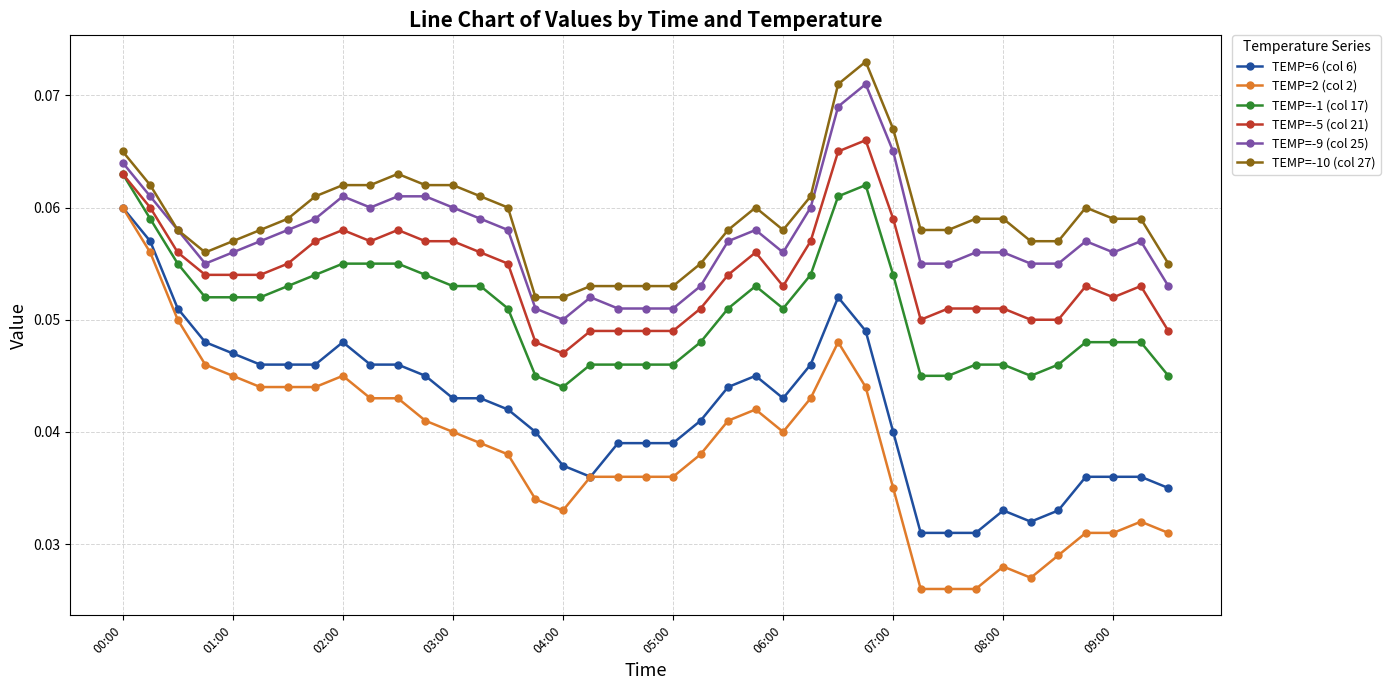

True or false: TEMP=-5 (col 21) has more than 0 interior local peaks.

True